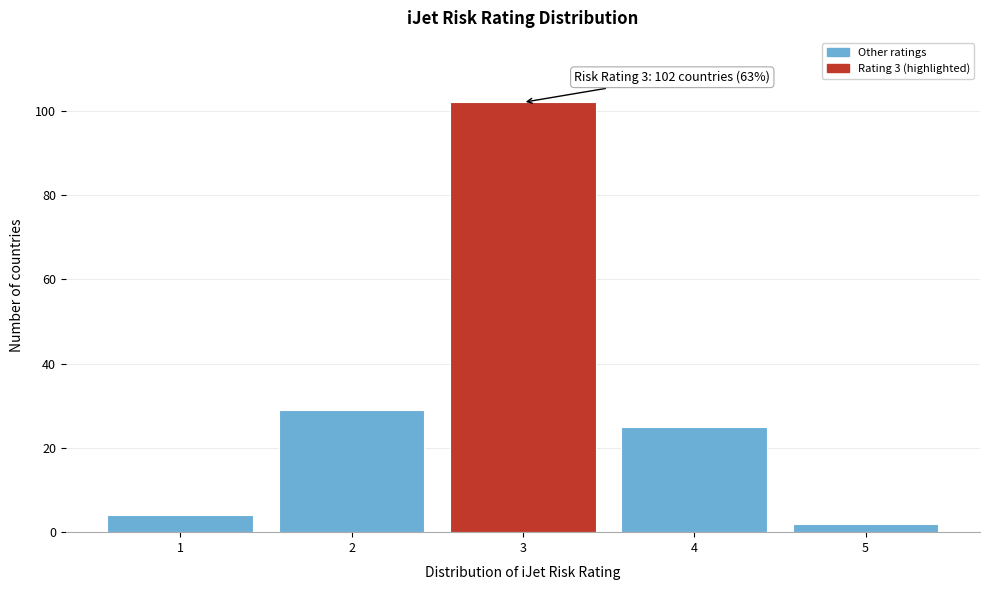

Which range on the x-axis has the tallest bar?

2.5 to 3.5